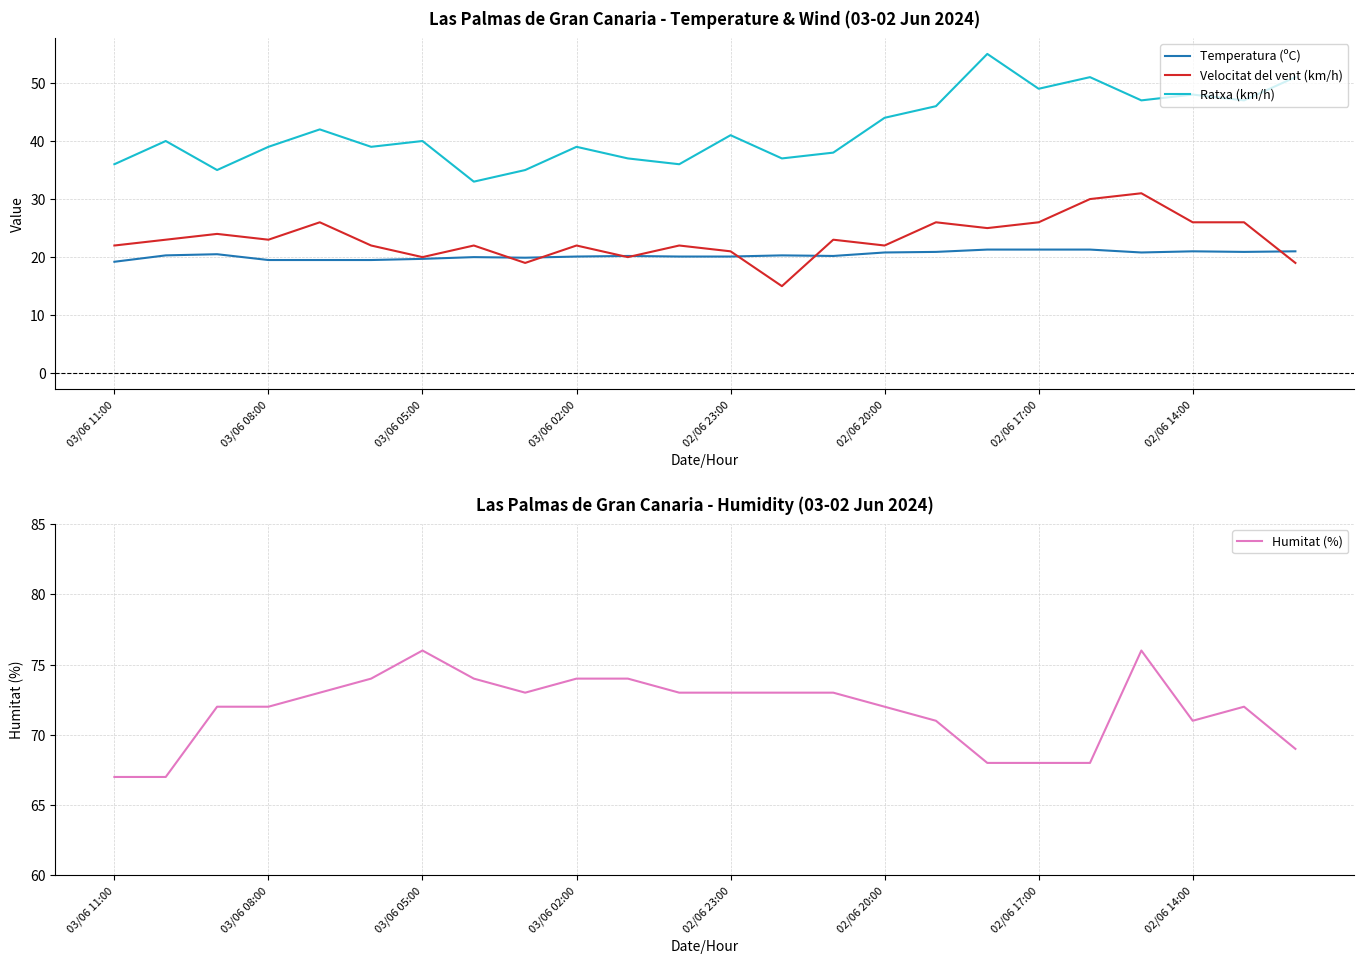

What is the approximate value of Temperatura (ºC) at 03/06 05:00?

19.7